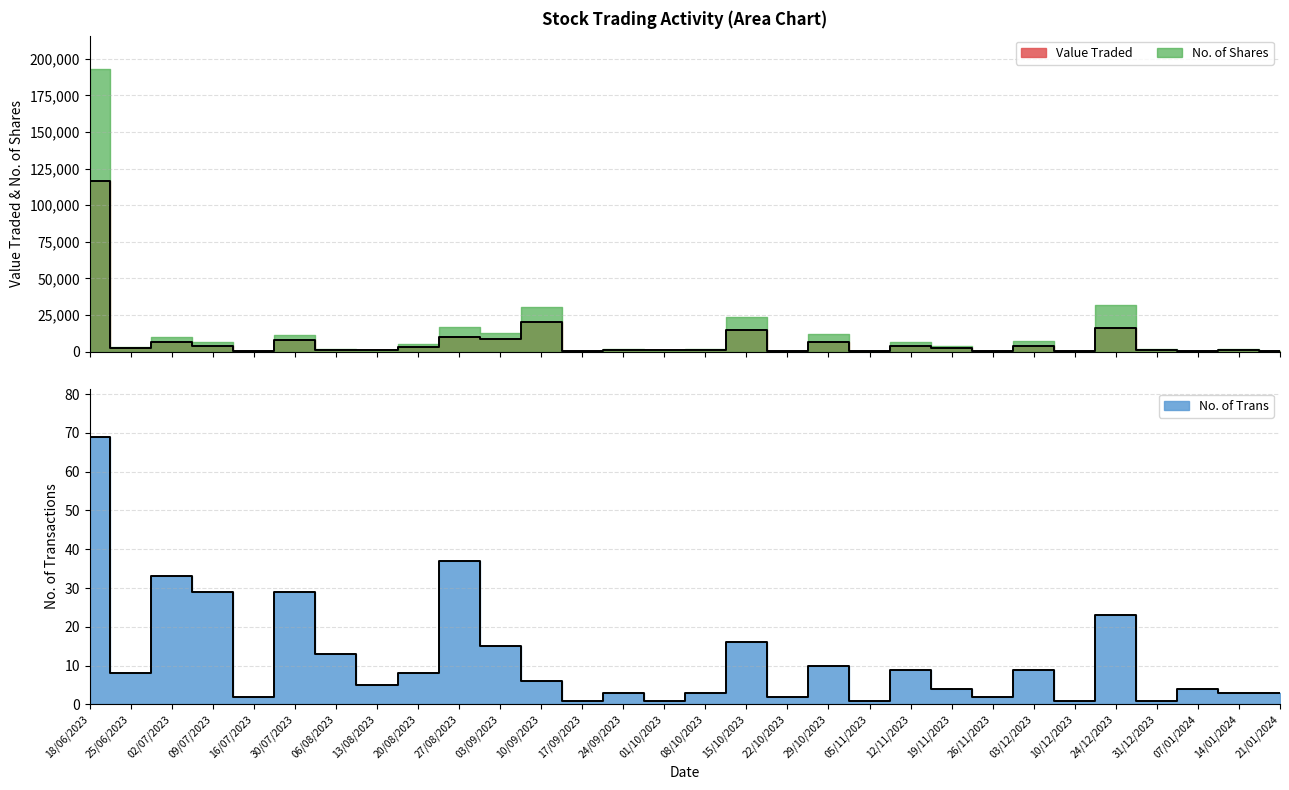

True or false: Value Traded has more than 0 points higher than both neighbors.

True